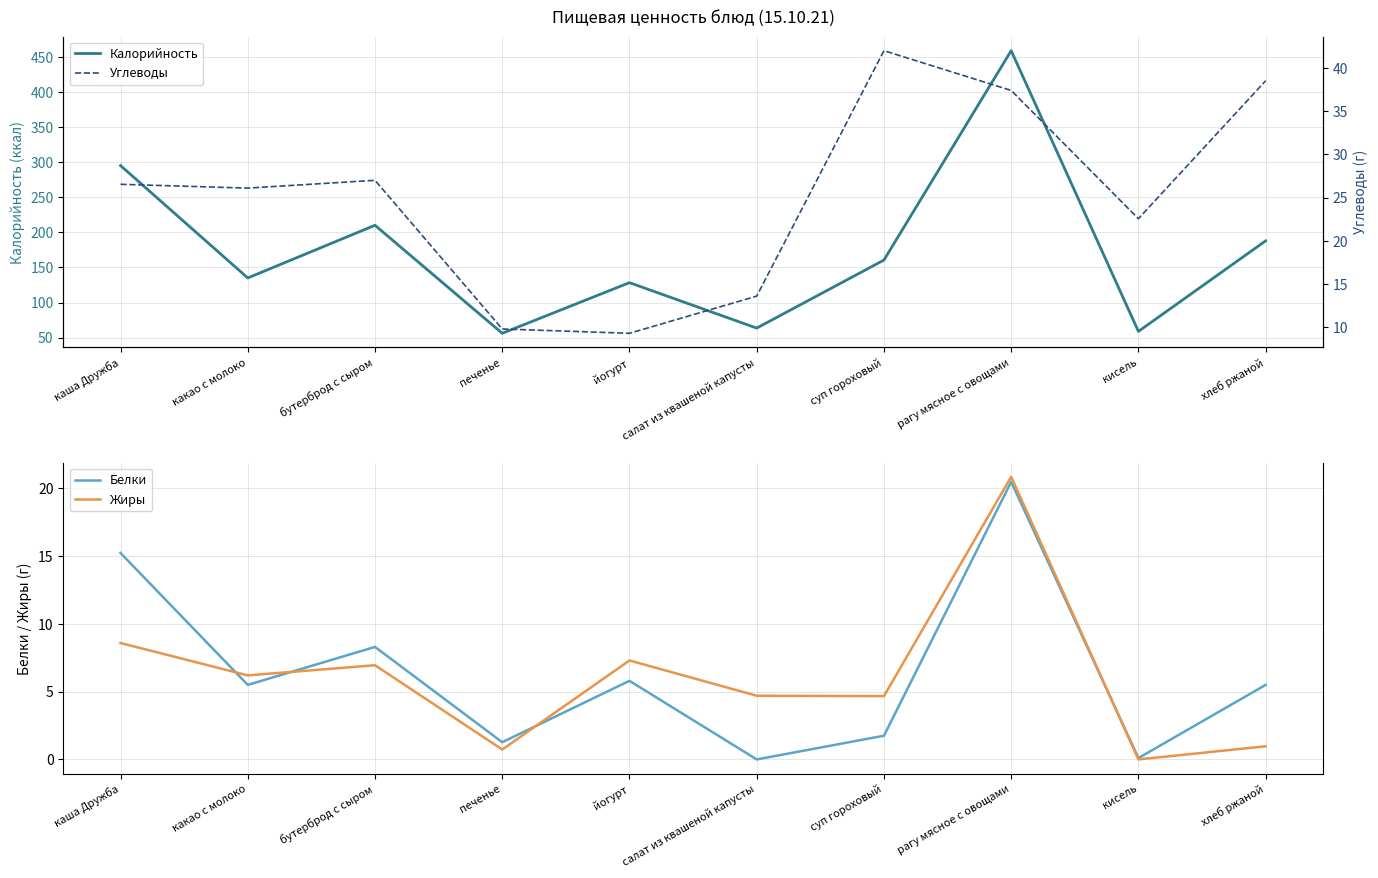

Is the value of Калорийность at салат из квашеной капусты greater than the value of Жиры at бутерброд с сыром?

Yes